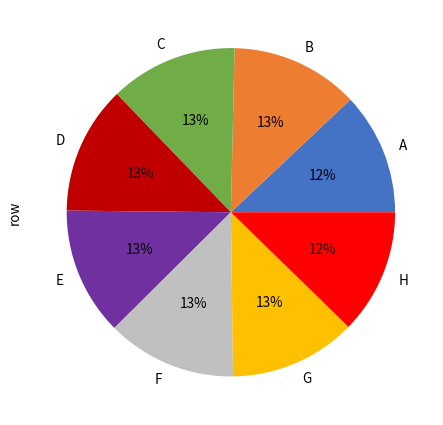

Does H account for over 50% of the chart?

No